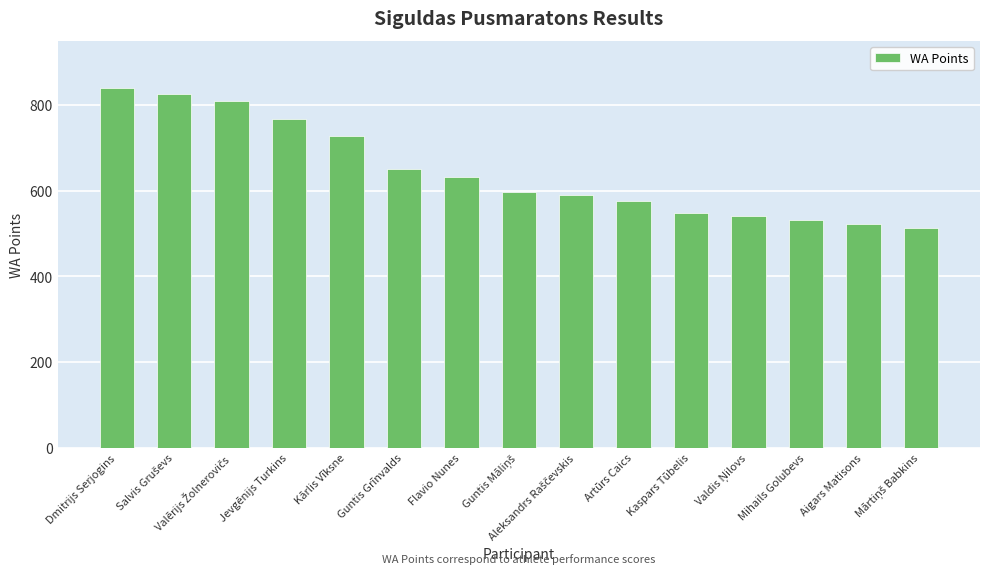

At which label is the value closest to 676?

Guntis Grīnvalds